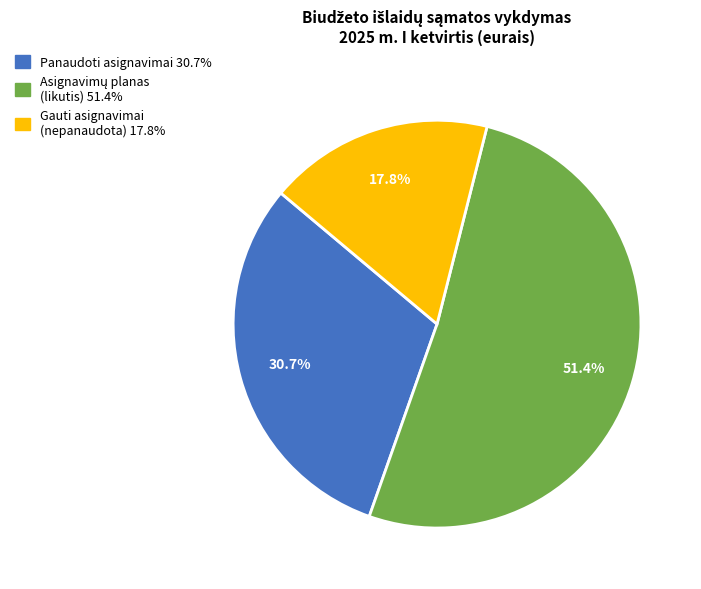

Is there any slice that represents more than half of the pie?

Yes